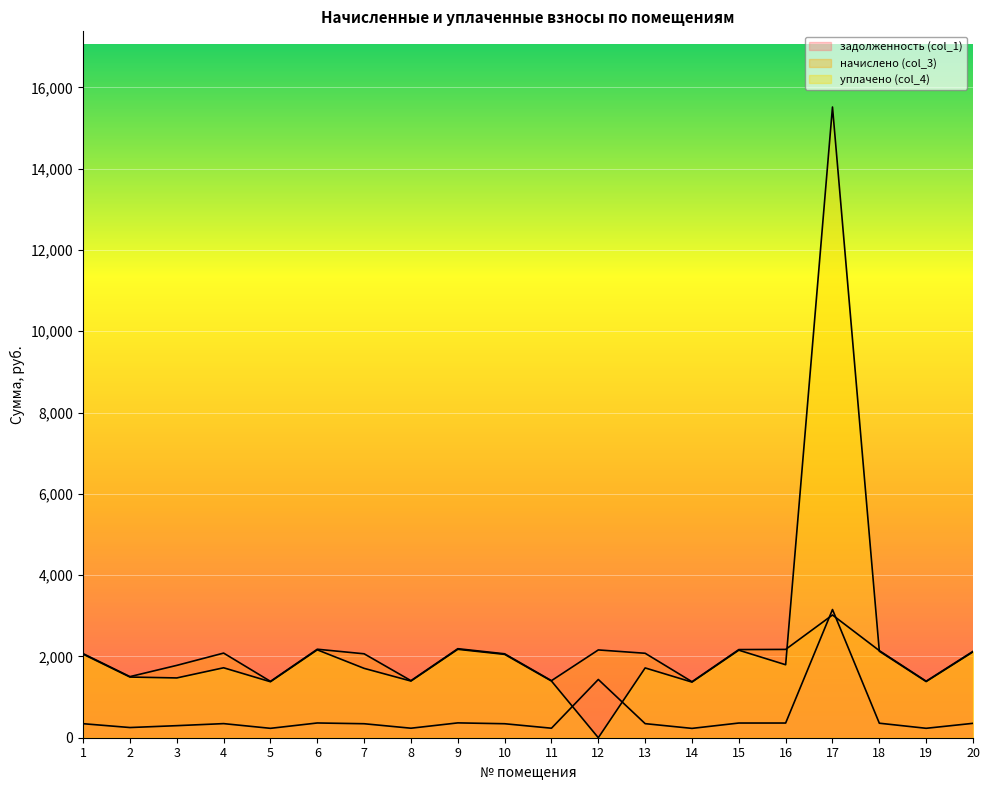

List the series in order of their overall mean, lowest first.

задолженность (col_1), начислено (col_3), уплачено (col_4)